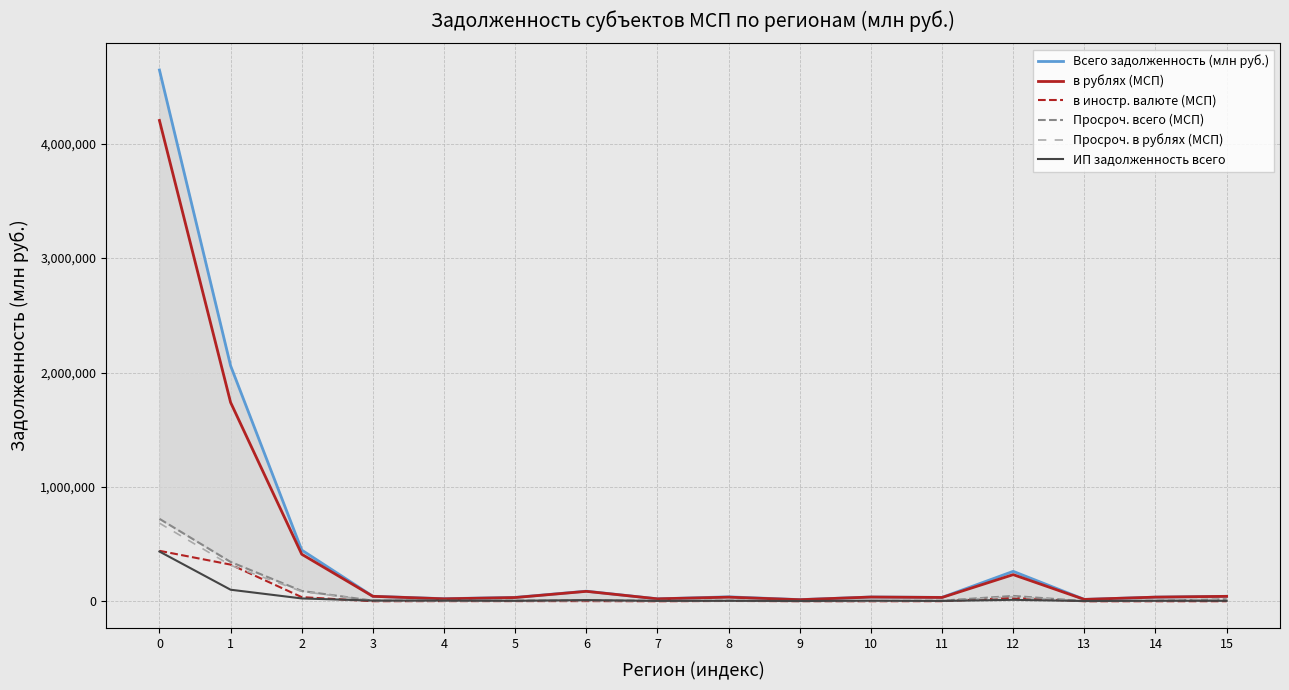

Between 1 and 15, which series saw the biggest shift?

Всего задолженность (млн руб.)